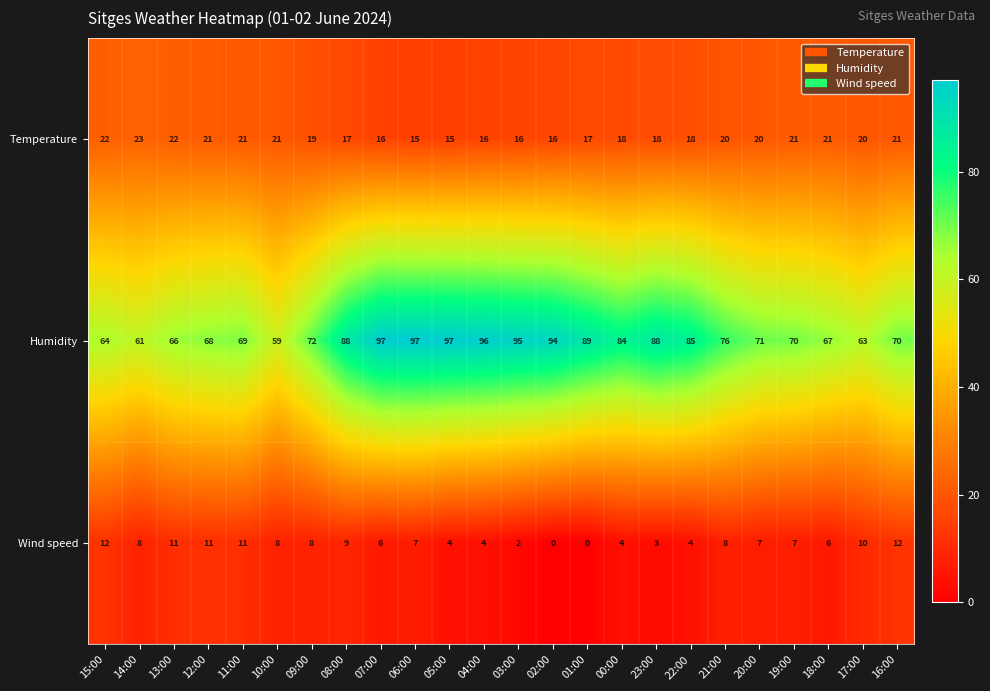

At how many categories does at least one series exceed 91?

6